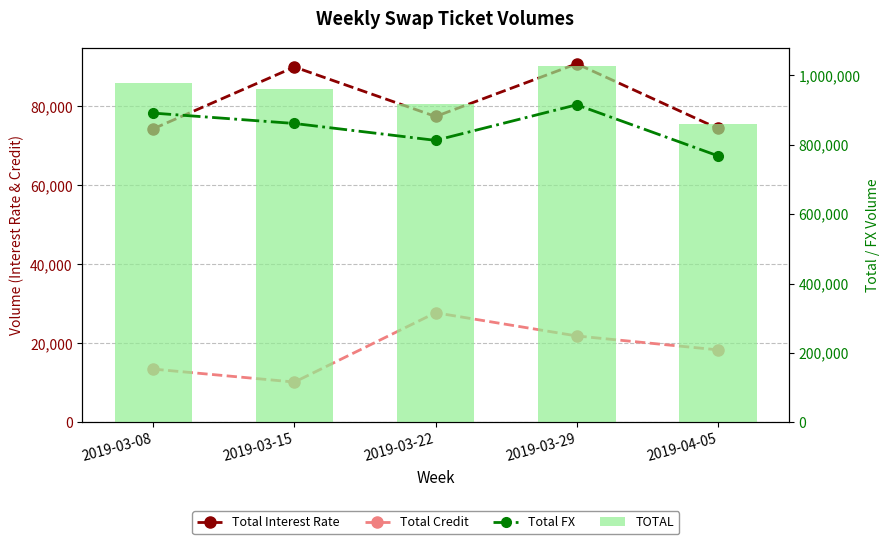

Where is Total FX nearest to the value 841411?

2019-03-15